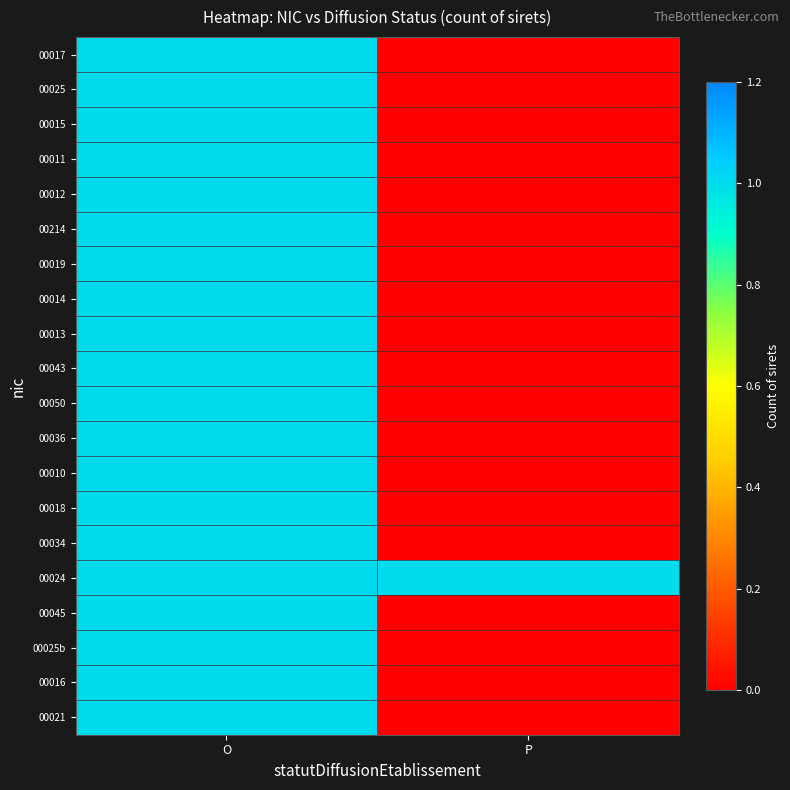

What is the total value across all series at P?

1